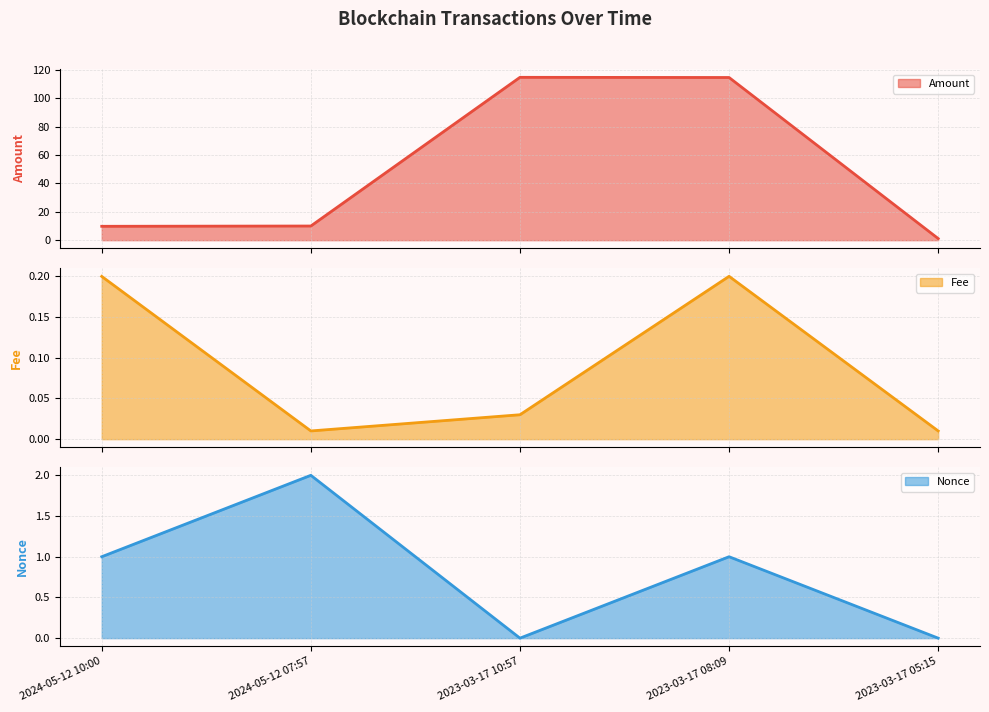

True or false: Fee and Amount cross at least once.

False